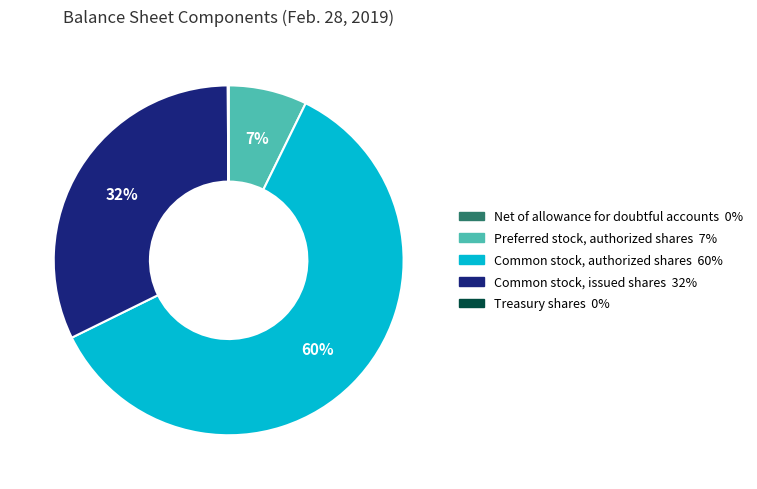

Does Common stock, issued shares represent more than half of the total?

No